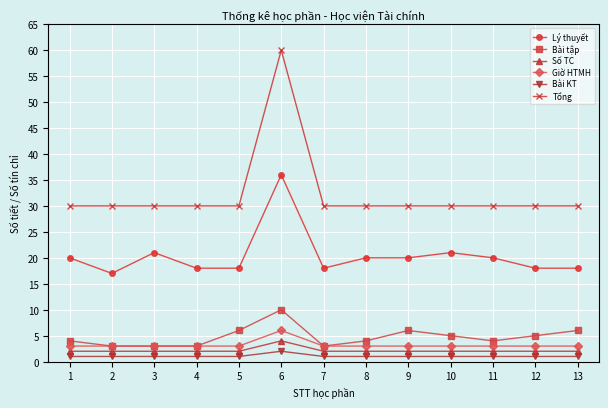

True or false: Lý thuyết has more than 2 interior local peaks.

True